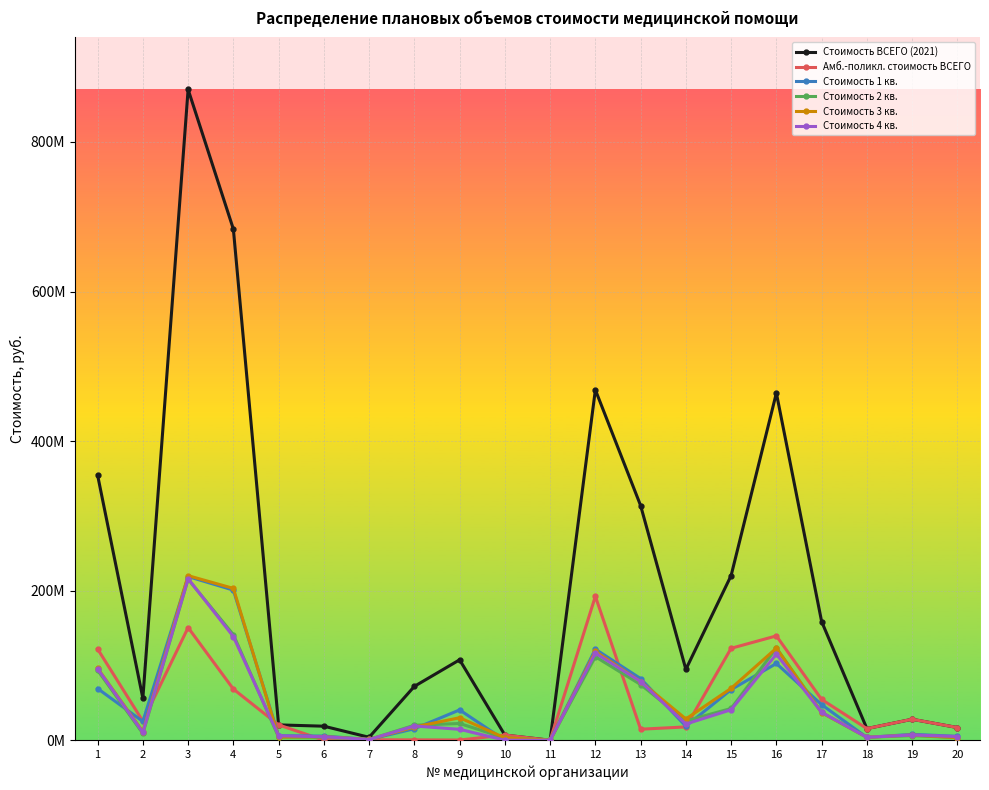

Is this an area chart (filled region under the line)?

No